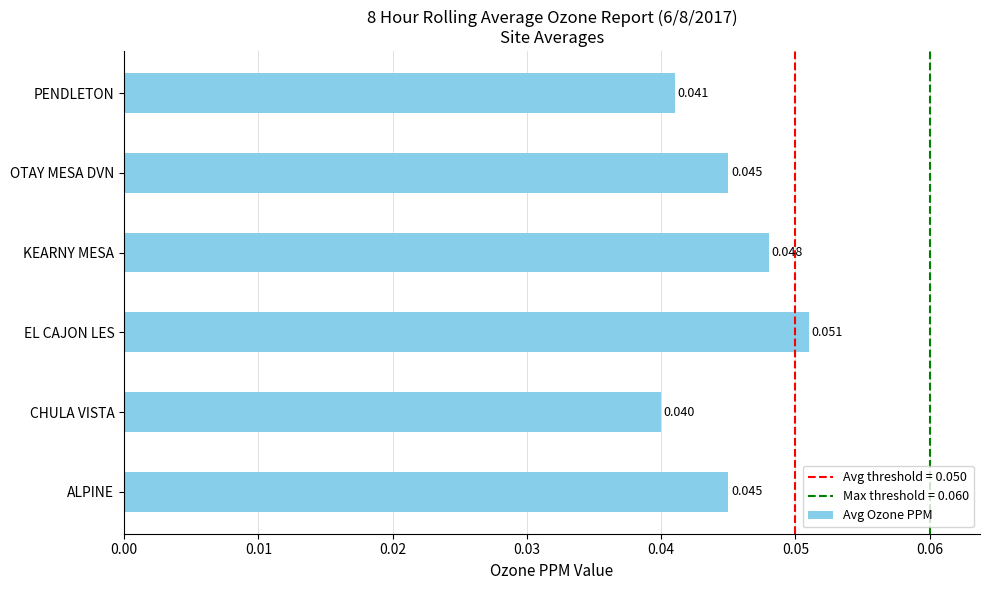

At which label is the value closest to 0?

CHULA VISTA